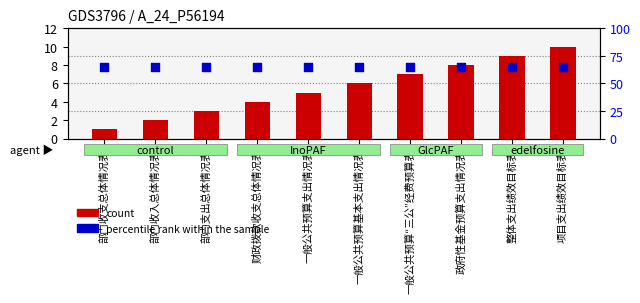

Which series reaches the minimum Y coordinate?

count